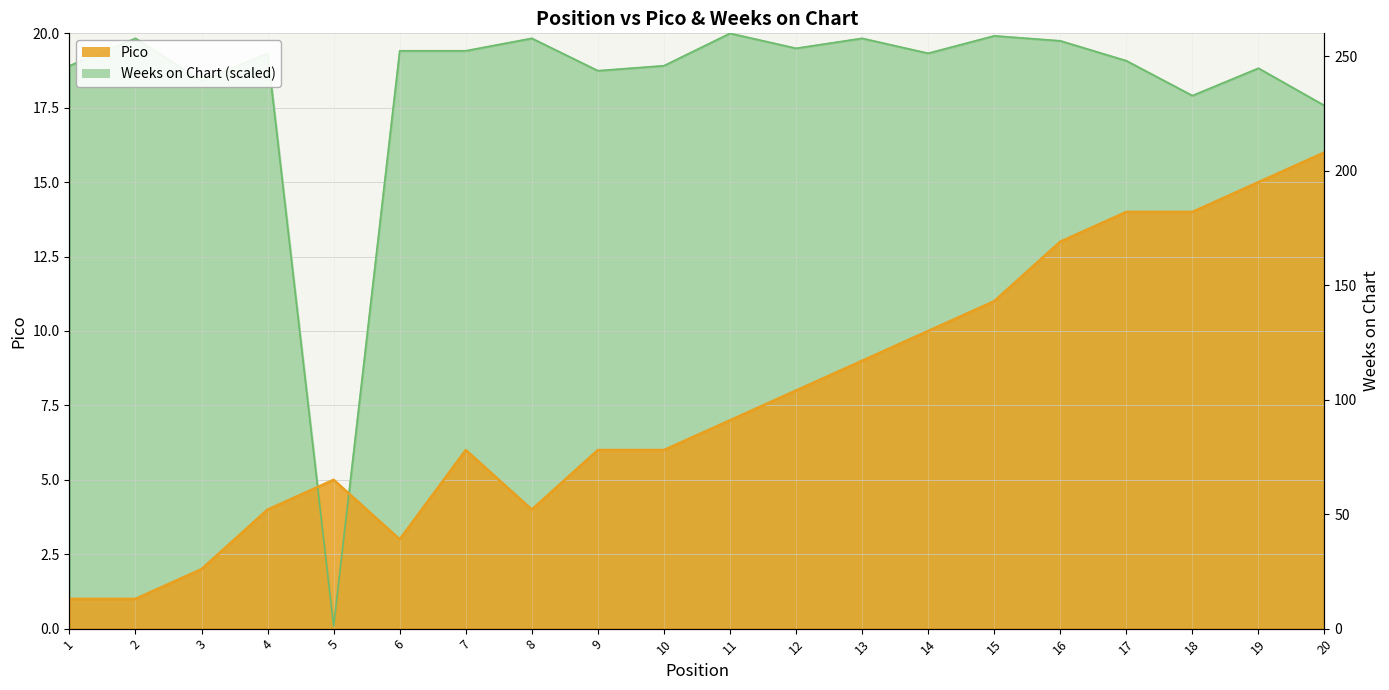

Rank the series by their average value, from lowest to highest.

Pico, Weeks on Chart